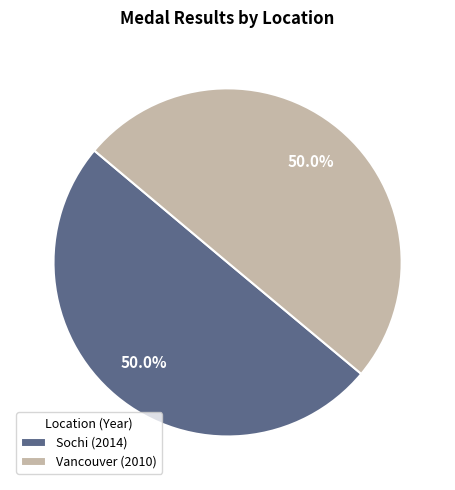

True or false: Sochi accounts for 50% of the total.

True